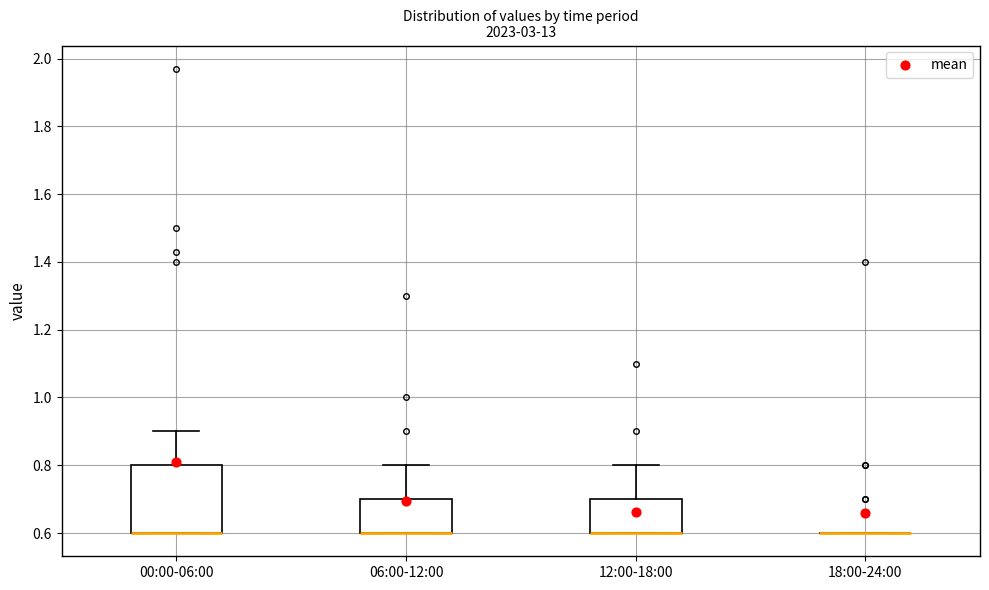

Reading left to right, transcribe this box plot: for each box, give where its median line is, the range the box spans, and where its two whiskers end, as read against the y-axis. The values are not printed on the chart, so give them approximately, as read against the axis.

00:00-06:00: median 0.6 (drawn on the box's lower edge), box 0.6 to 0.8, whiskers 0.6 to 0.9
06:00-12:00: median 0.6 (drawn on the box's lower edge), box 0.6 to 0.7, whiskers 0.6 to 0.8
12:00-18:00: median 0.6 (drawn on the box's lower edge), box 0.6 to 0.7, whiskers 0.6 to 0.8
18:00-24:00: box collapsed to a line at 0.6, whiskers 0.6 to 0.6